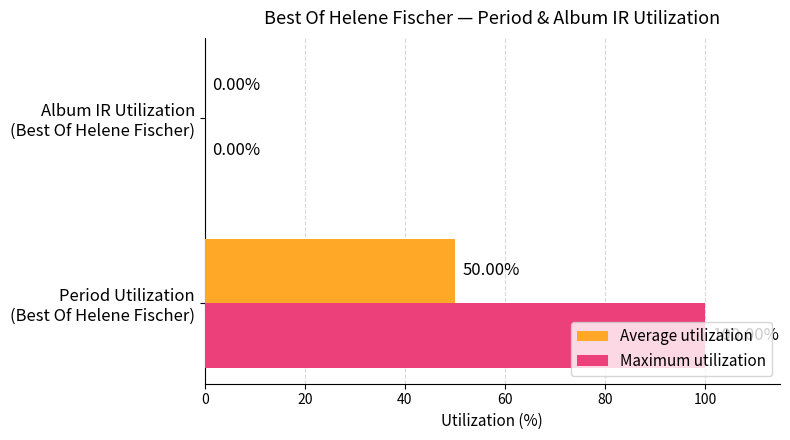

What is the sum of all Average utilization values?

50